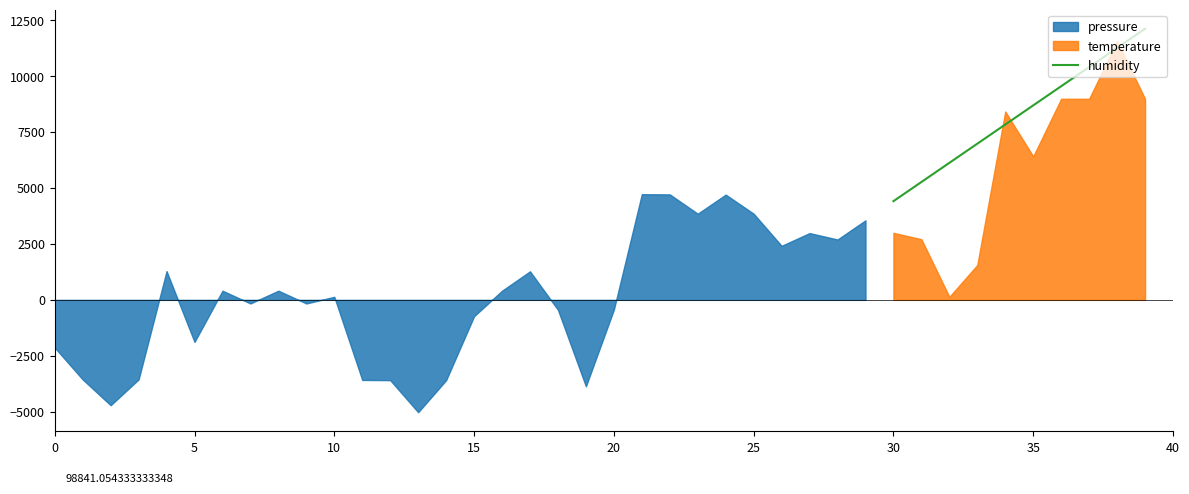

What is the highest value of the humidity series?

12117.1